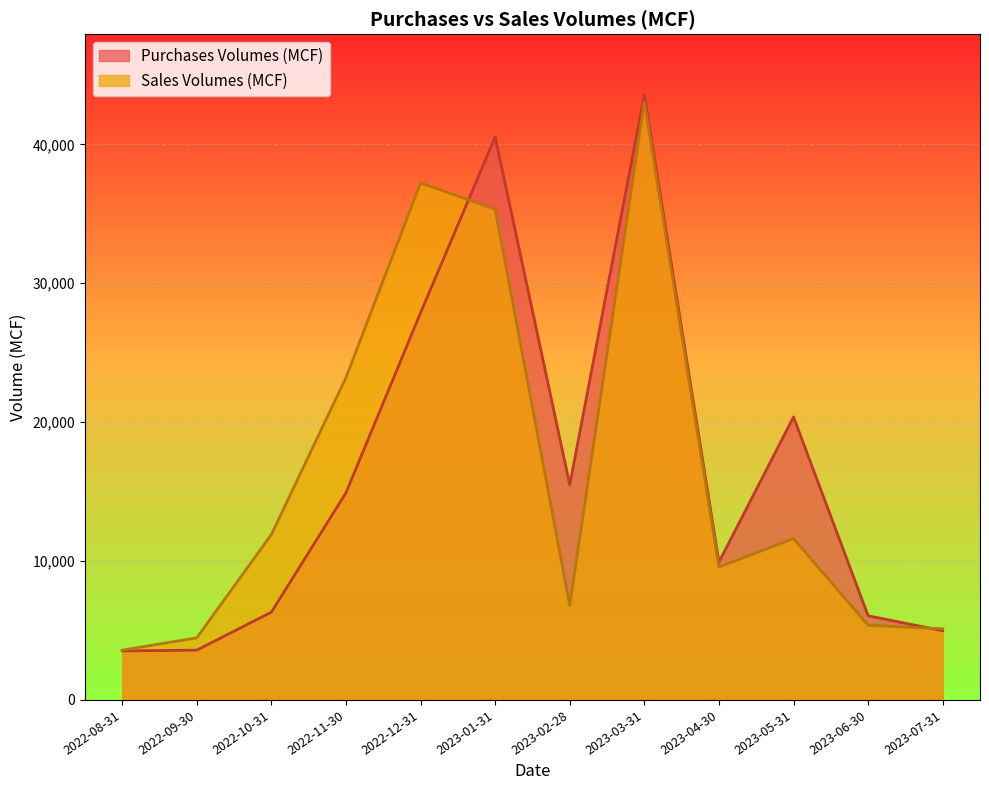

Reading right to left, extract all data points from this chart.

Purchases Volumes (MCF): 2023-07-31=4980.0	2023-06-30=6060.0	2023-05-31=20375.0	2023-04-30=9917.0	2023-03-31=43579.0	2023-02-28=15486.0	2023-01-31=40532.0	2022-12-31=27870.0	2022-11-30=14916.0	2022-10-31=6320.0	2022-09-30=3583.0	2022-08-31=3532.0
Sales Volumes (MCF): 2023-07-31=5125.0	2023-06-30=5375.0	2023-05-31=11618.4	2023-04-30=9571.0	2023-03-31=43068.0	2023-02-28=6810.0	2023-01-31=35332.4	2022-12-31=37227.6	2022-11-30=23209.4	2022-10-31=11910.7	2022-09-30=4471.6	2022-08-31=3585.8